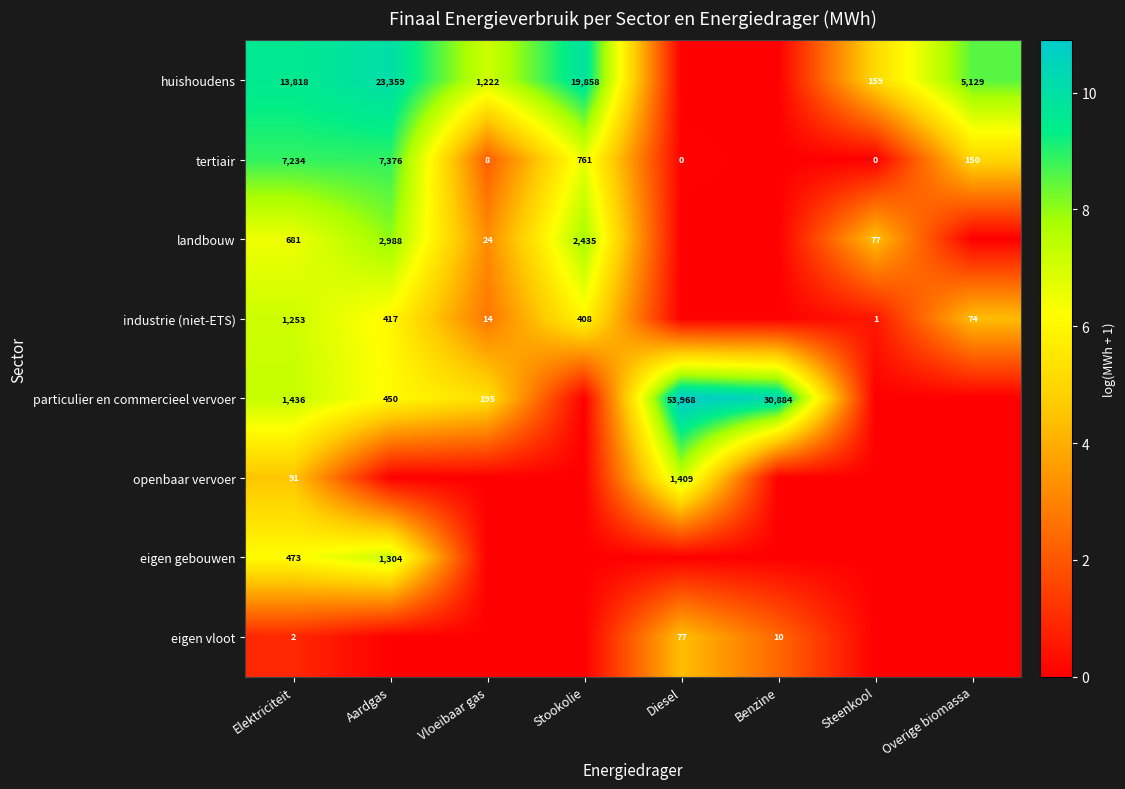

True or false: landbouw has a value of 831 at Aardgas.

False